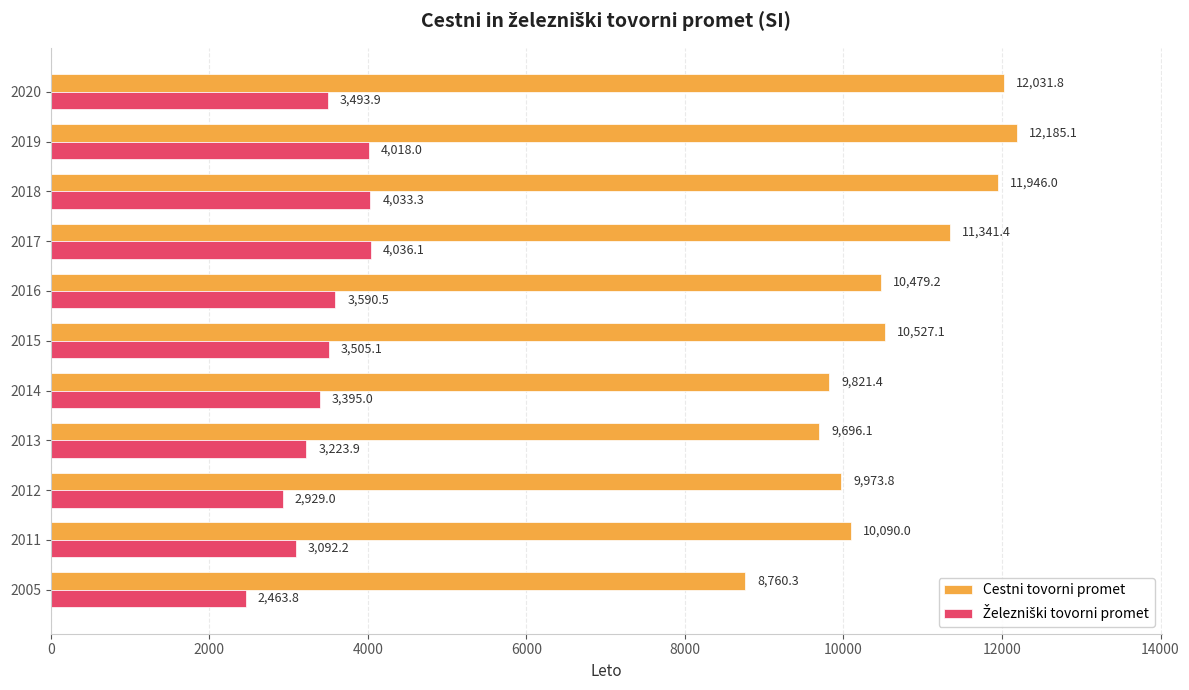

Which category has the lowest value across all series?

2005